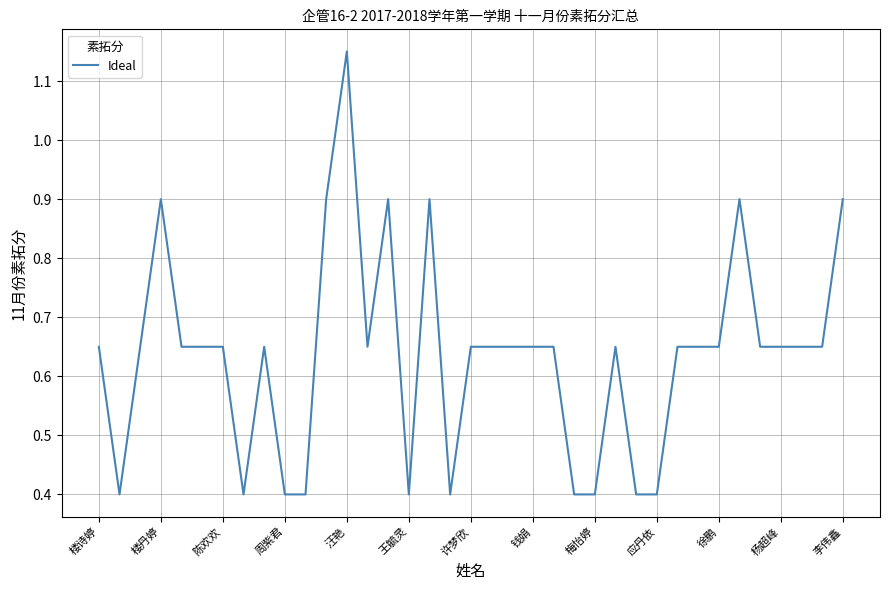

What is the difference between the second highest and second lowest values?

0.5